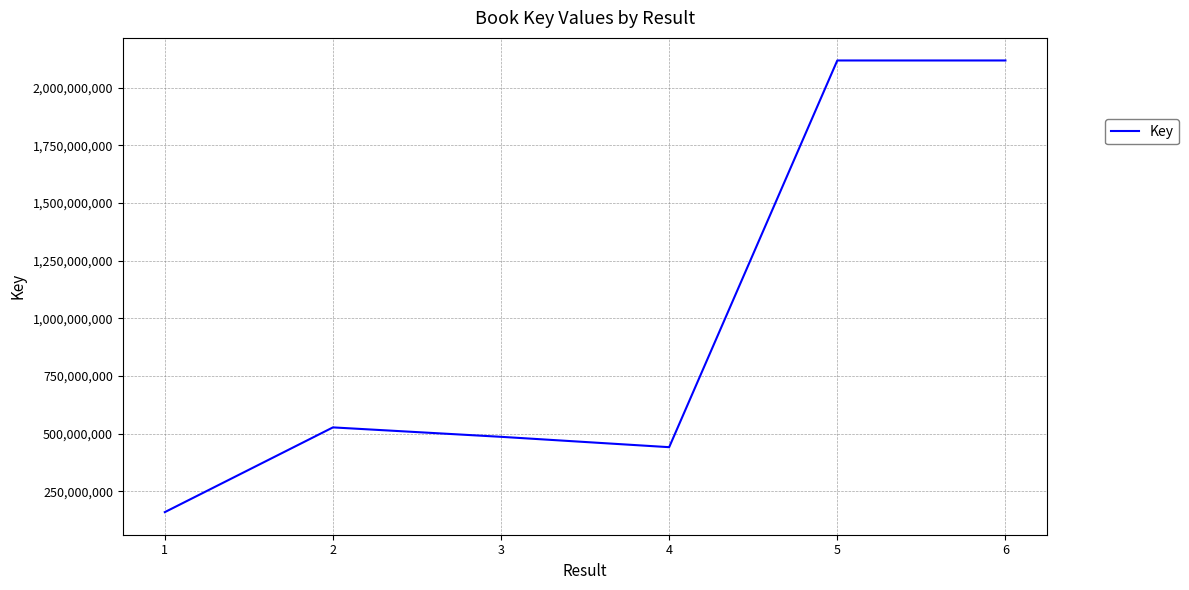

At which label is the value closest to 1138981734?

2